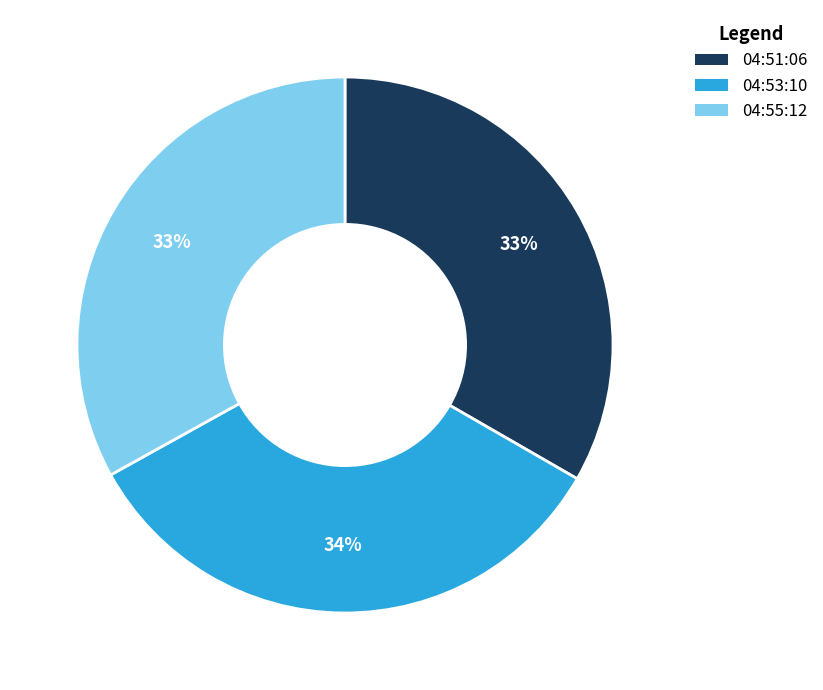

To the nearest percent, what is the difference between the largest and smallest slice percentages?

1%